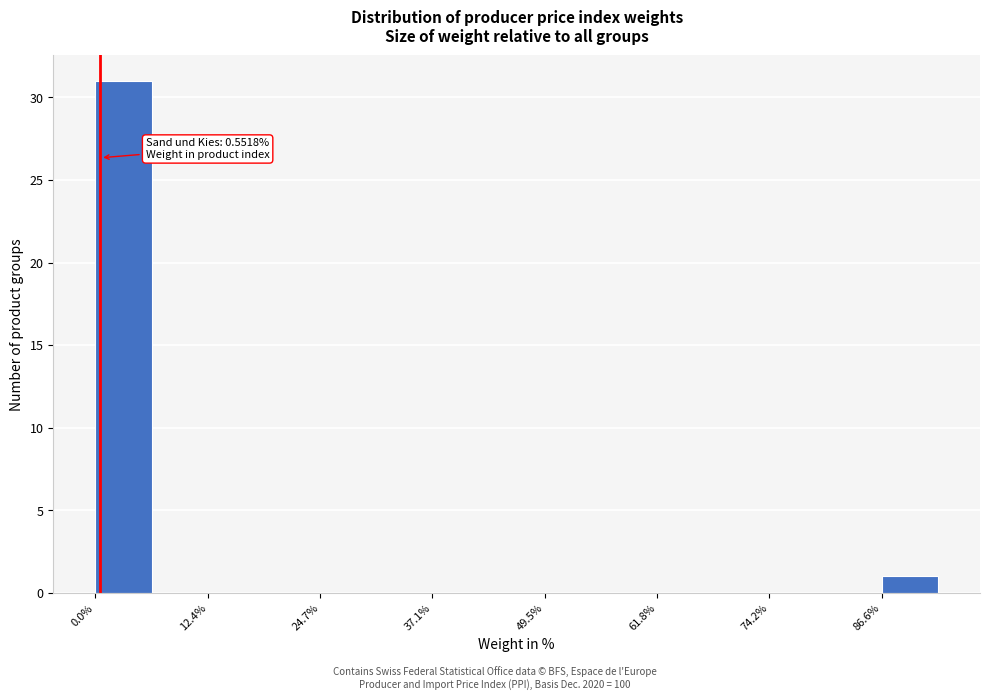

Read against the x-axis, roughly where is the centre of the tallest bar?

4